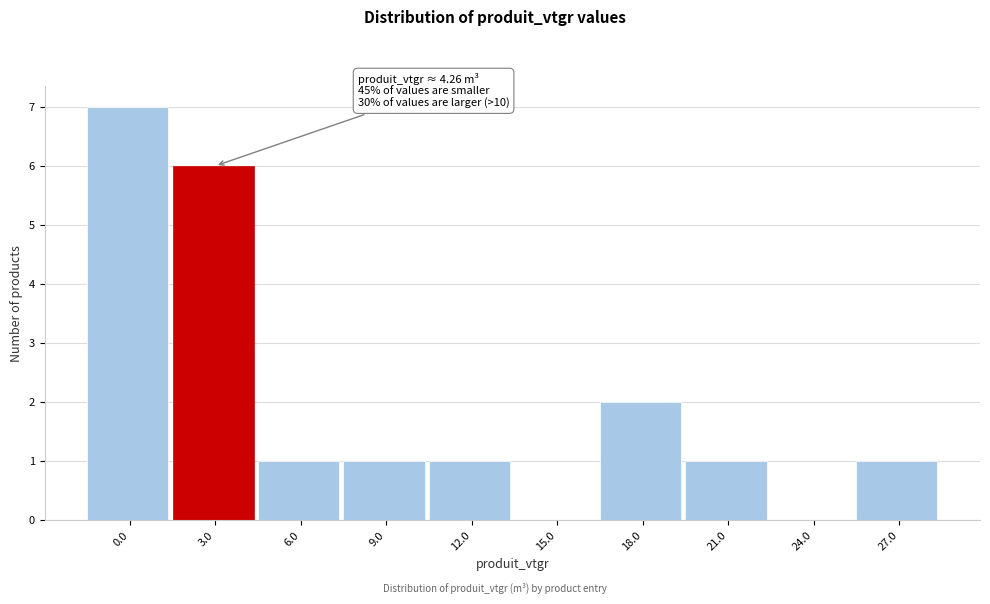

Reading left to right, what are all the values shown in this chart?

0.0=7	3.0=6	6.0=1	9.0=1	12.0=1	15.0=0	18.0=2	21.0=1	24.0=0	27.0=1